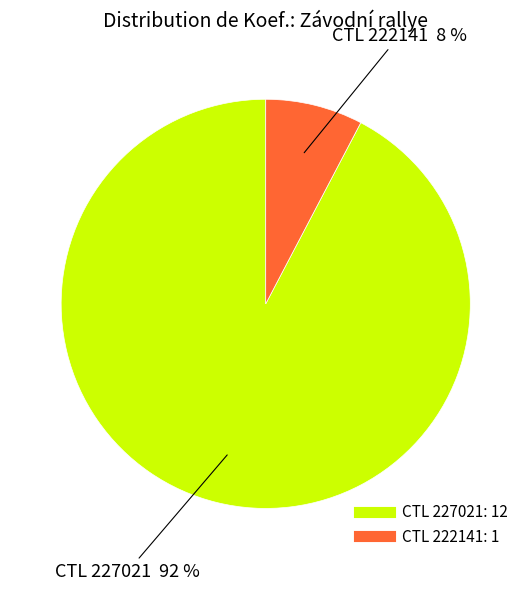

To the nearest percent, what is the average slice percentage?

50%